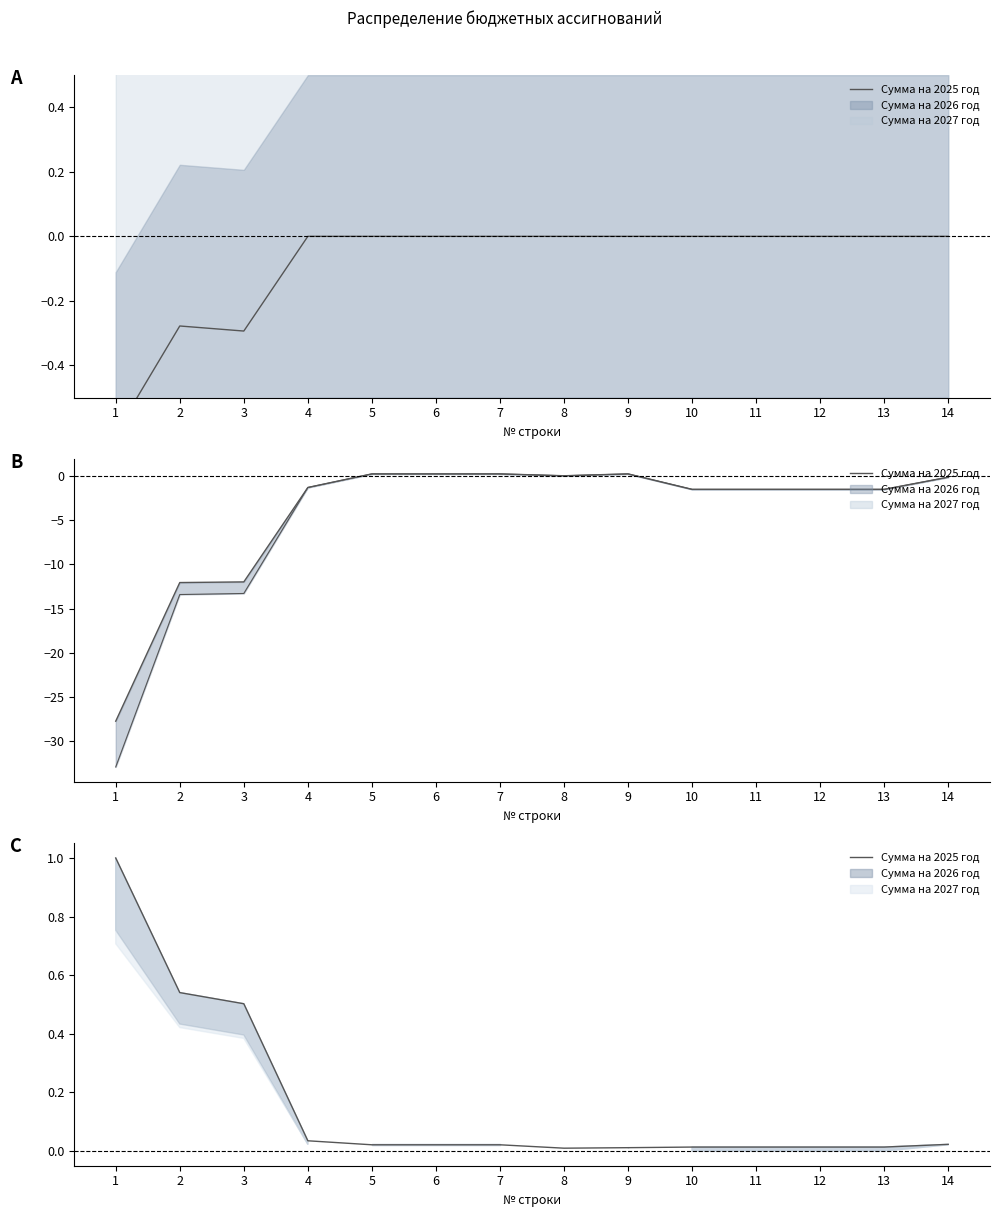

How many lines are shown in the chart?

1